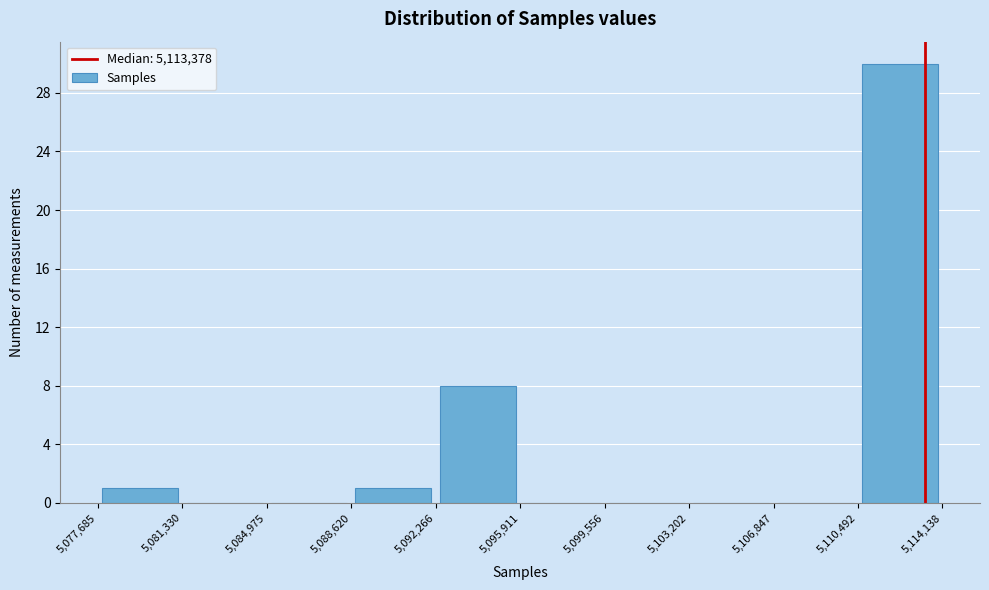

Reading left to right, transcribe this chart: for each bar, give the range it covers on the x-axis and its height. The values are not printed on the chart, so give them approximately, as read against the axis.

5,077,685 to 5,081,330: 1
5,081,330 to 5,084,975: 0
5,084,975 to 5,088,620: 0
5,088,620 to 5,092,266: 1
5,092,266 to 5,095,911: 8
5,095,911 to 5,099,556: 0
5,099,556 to 5,103,202: 0
5,103,202 to 5,106,847: 0
5,106,847 to 5,110,492: 0
5,110,492 to 5,114,138: 30